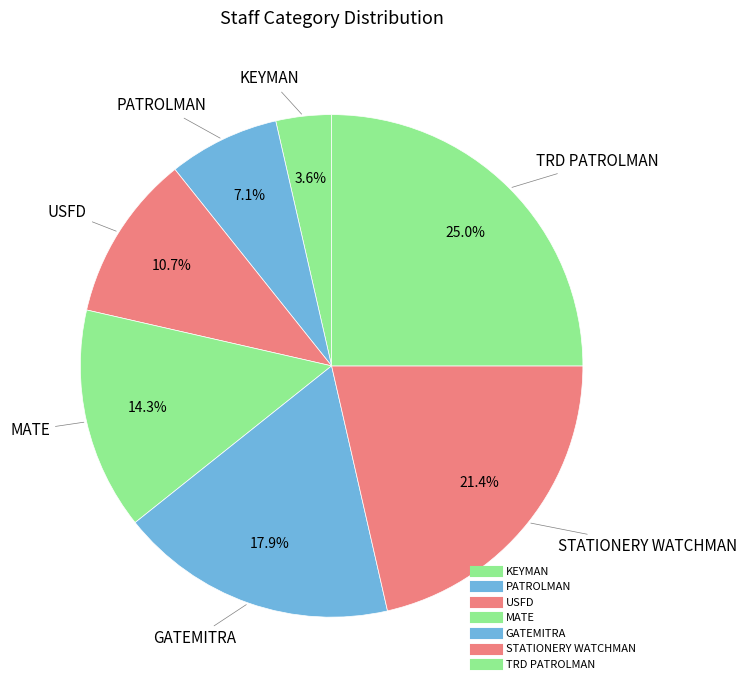

Count the number of slices in the pie.

7